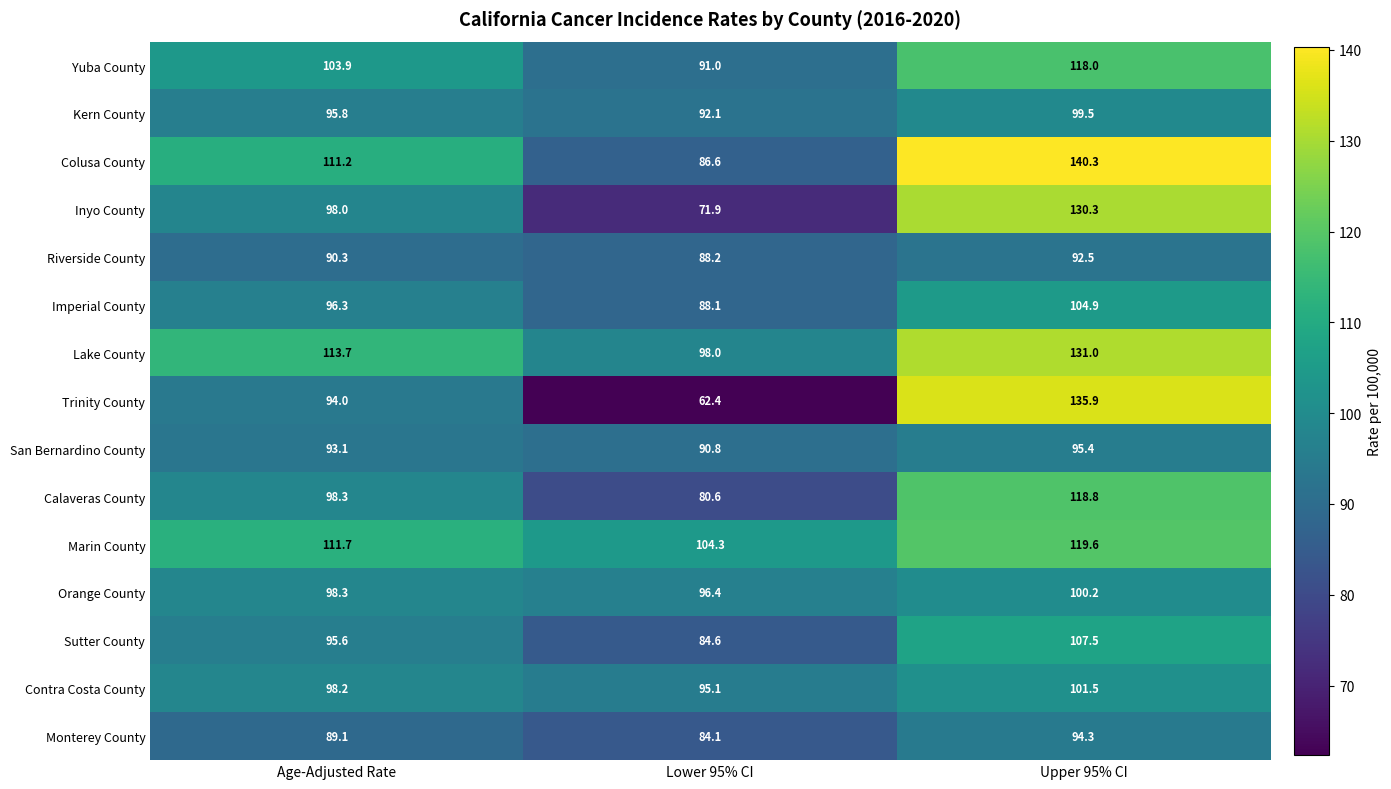

Which series has the largest range (max minus min)?

Trinity County